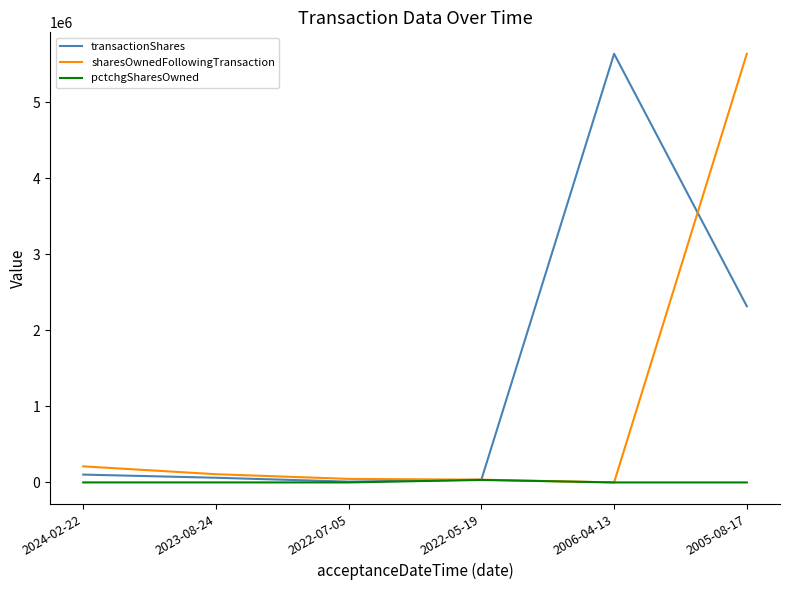

The value of sharesOwnedFollowingTransaction at 2005-08-17 is 2260341. True or false?

False